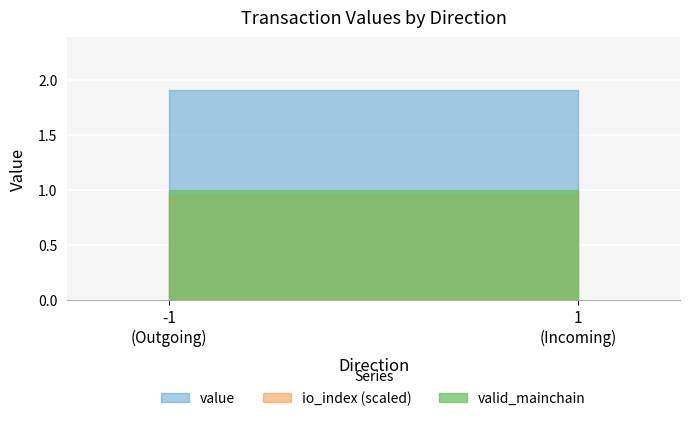

Which series has the widest spread of values?

value